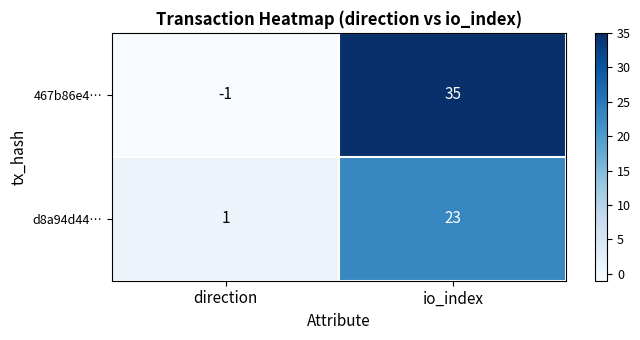

Rank the series by their average value, from highest to lowest.

467b86e4…, d8a94d44…